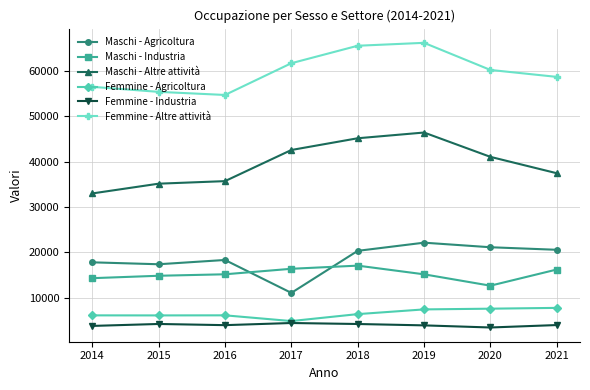

What is the minimum value for Femmine - Altre attività?

54705